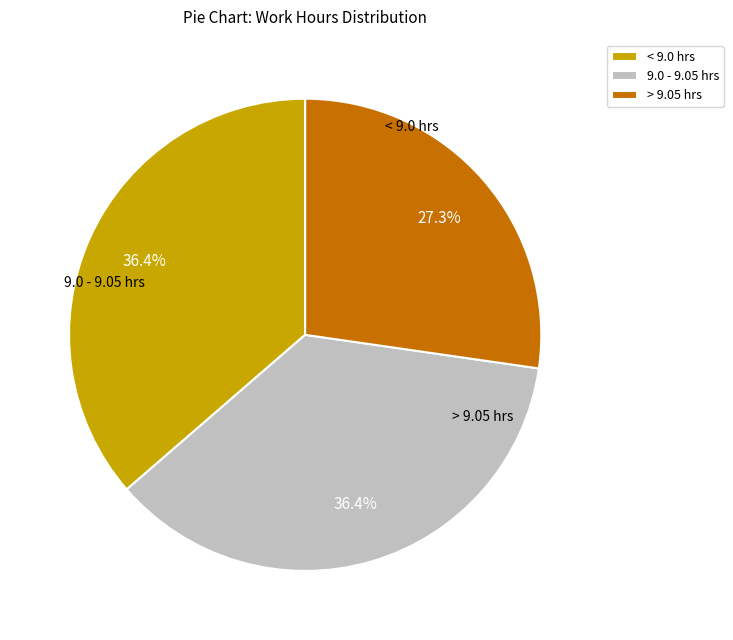

Is > 9.05 hrs the majority of the pie?

No